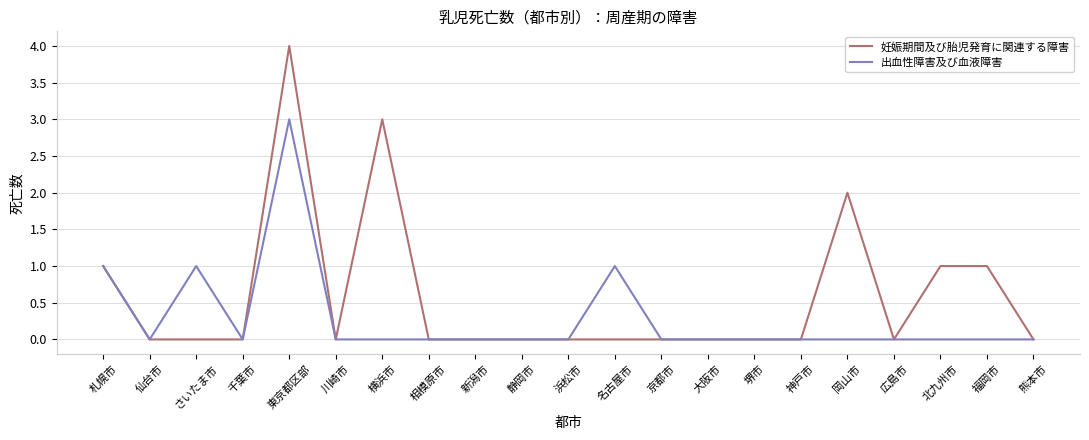

How many 出血性障害及び血液障害 values are between 0 and 1?

20